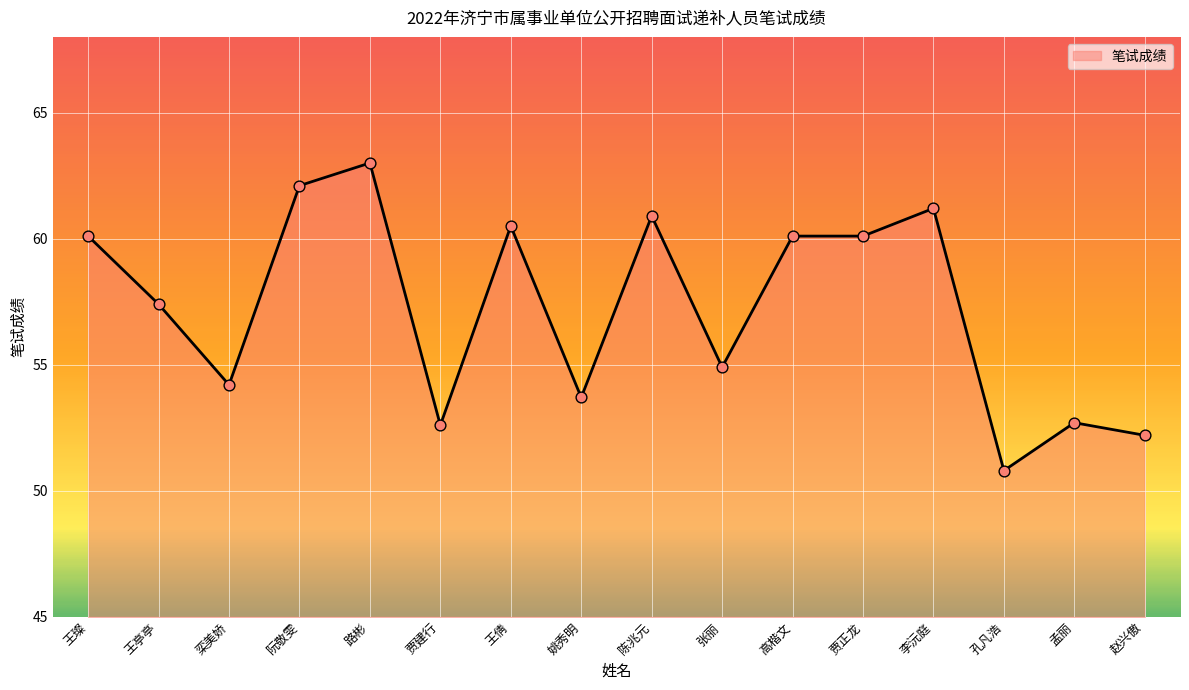

What is the change in value from 姚秀明 to 张丽?

+1.2